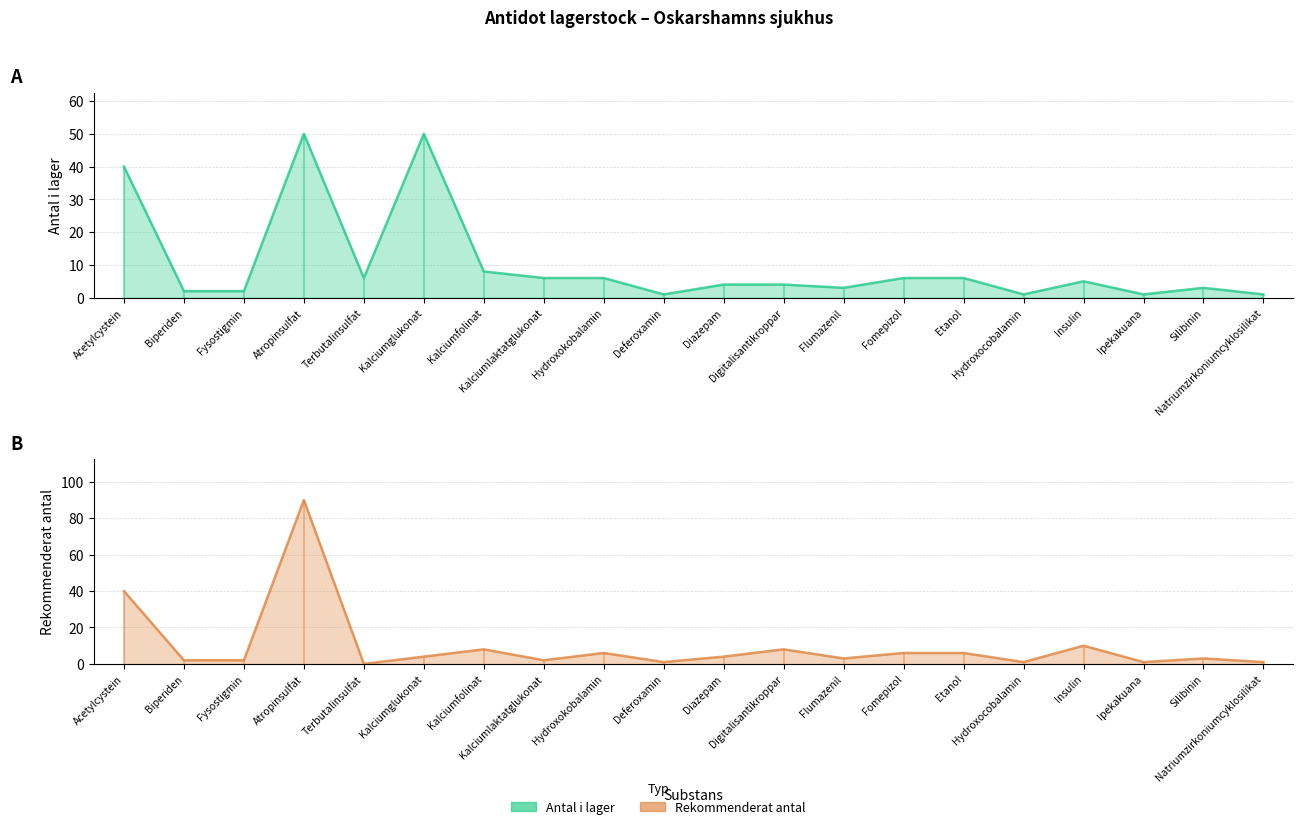

How many interior local peaks does the Antal i lager series have?

4